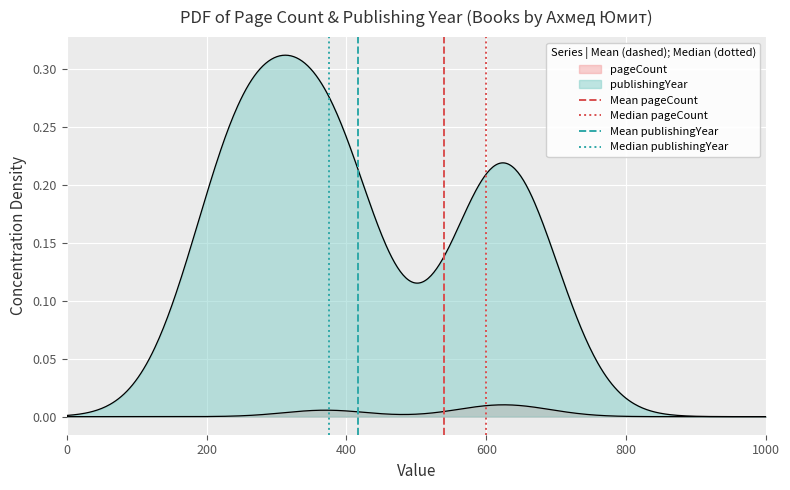

The value of Median publishingYear at 0 is 0. True or false?

True